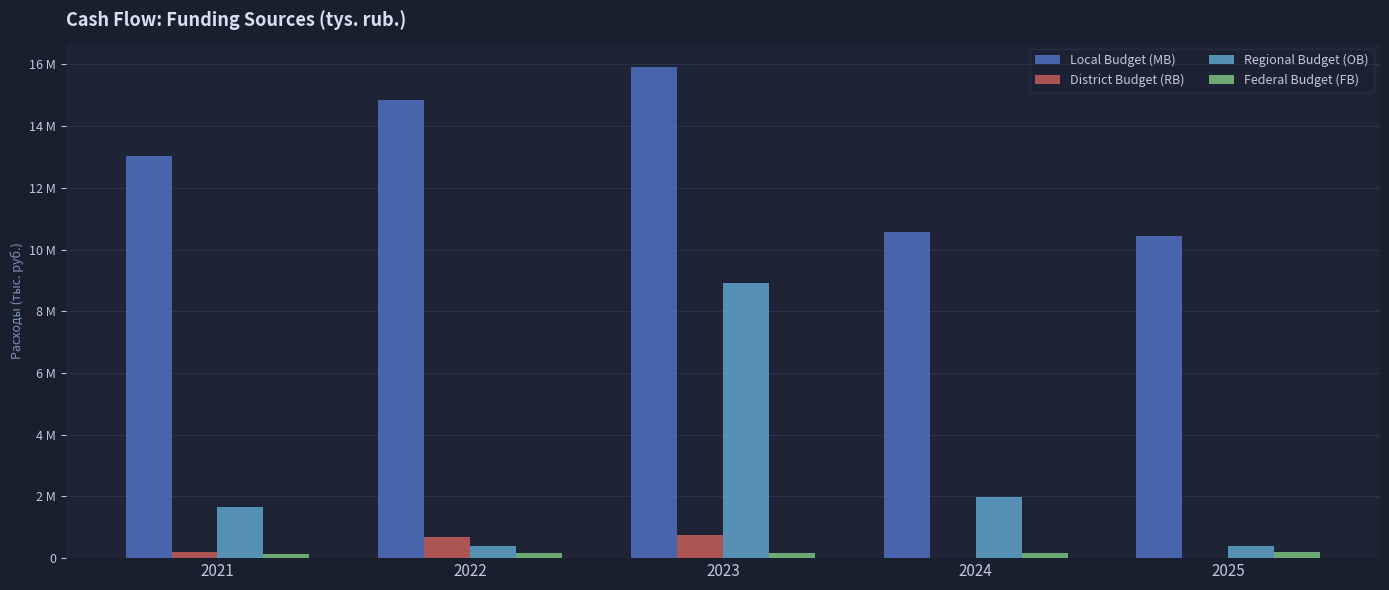

Which series has the largest total across all categories?

Local Budget (MB)